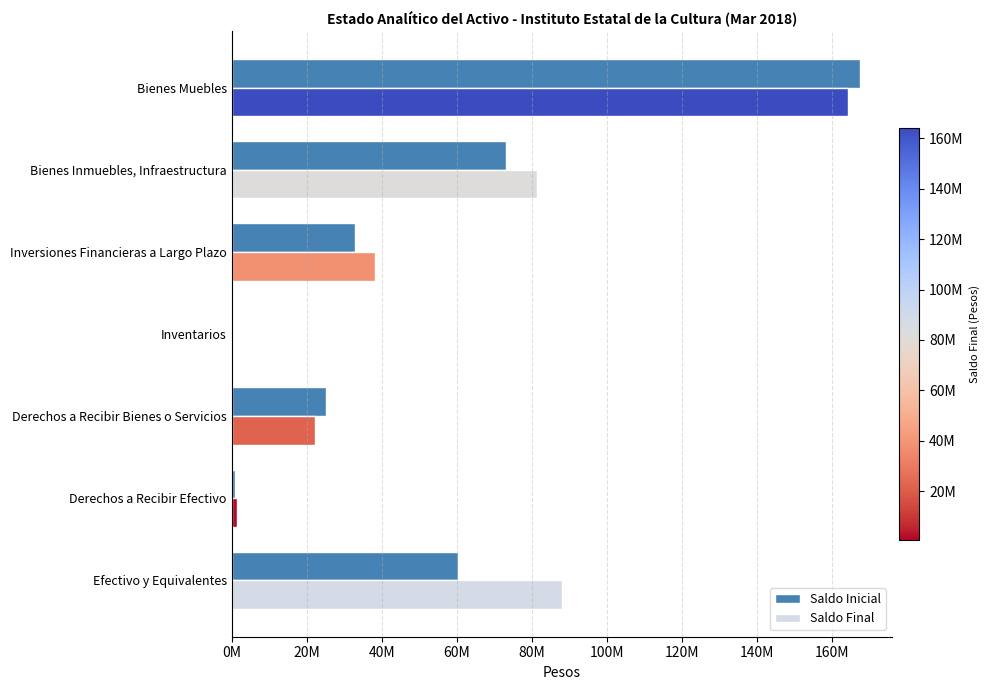

What are all the series names shown in the legend?

Saldo Inicial, Saldo Final